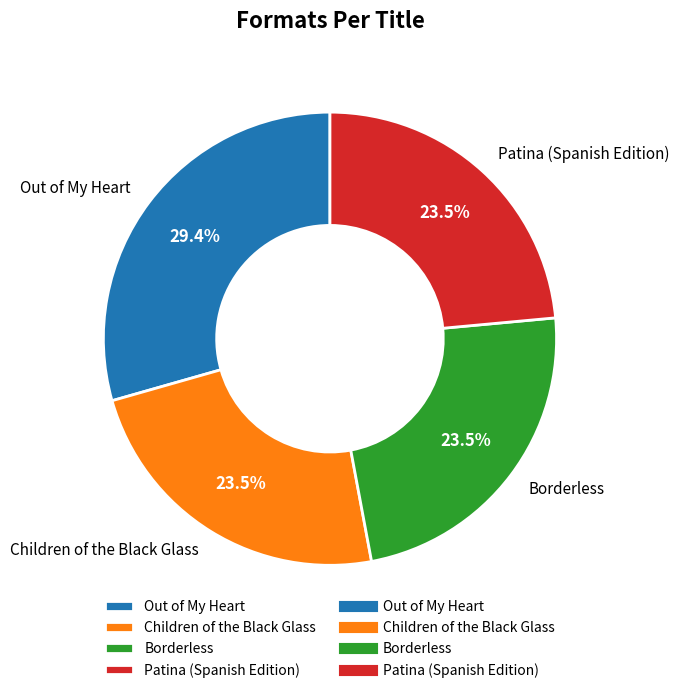

To the nearest percent, what is the average slice percentage?

25%